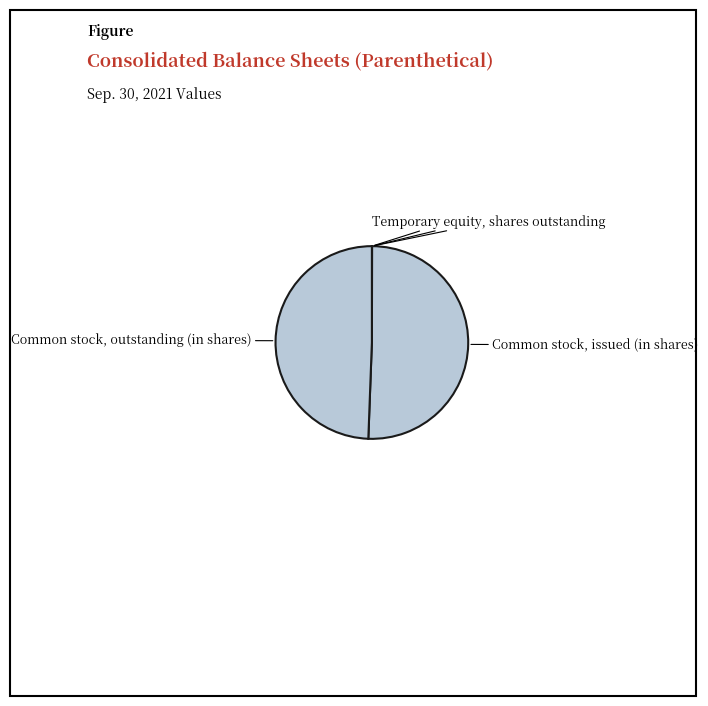

What is the majority slice?

Common stock, issued (in shares)